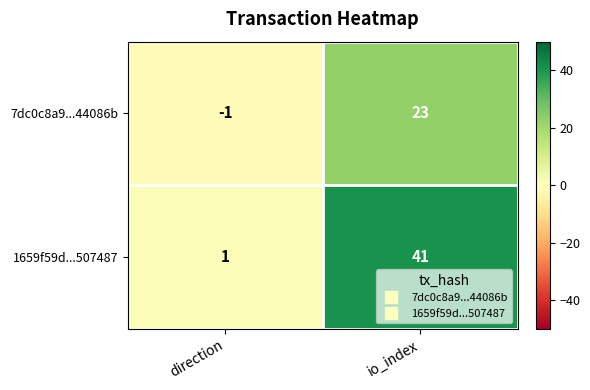

At which category is the sum across all series the highest?

io_index